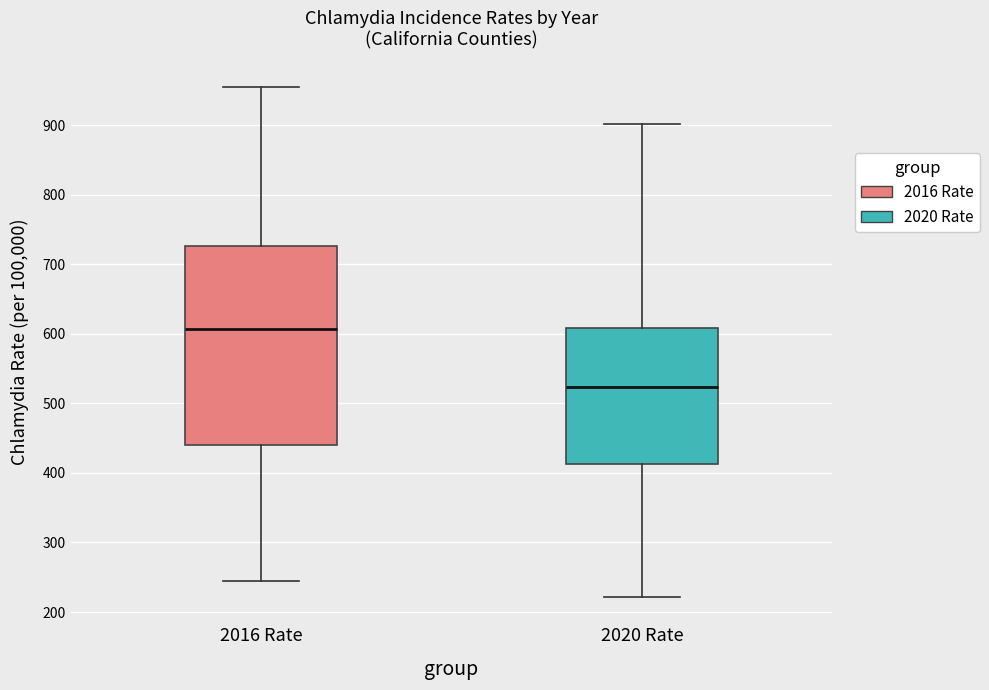

Reading left to right, transcribe this box plot: for each box, give where its median line is, the range the box spans, and where its two whiskers end, as read against the y-axis. The values are not printed on the chart, so give them approximately, as read against the axis.

2016 Rate: median 610, box 440 to 730, whiskers 250 to 950
2020 Rate: median 520, box 410 to 610, whiskers 220 to 900